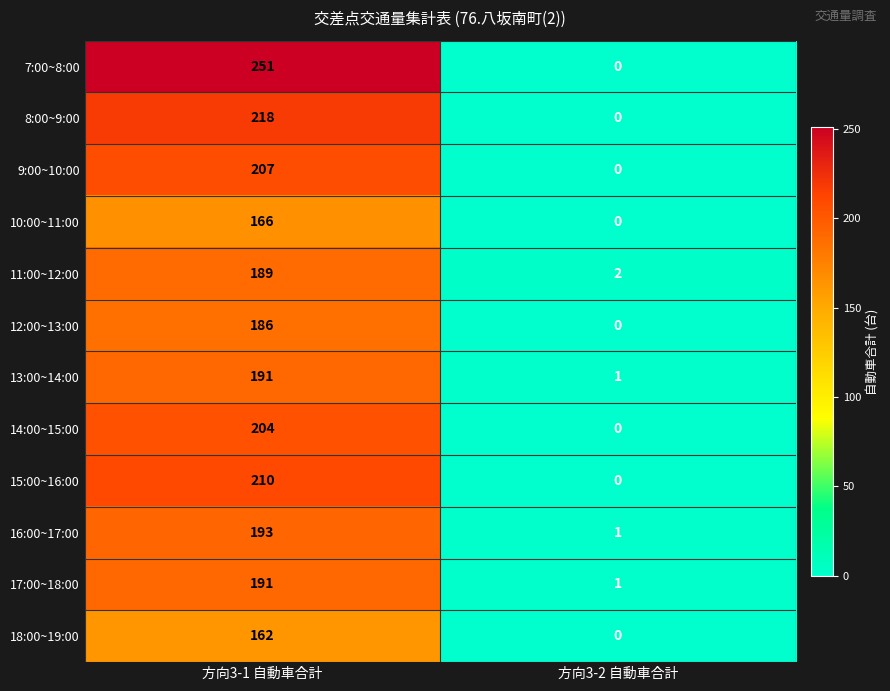

What is the difference between the maximum and minimum values in the 11:00~12:00 series?

187